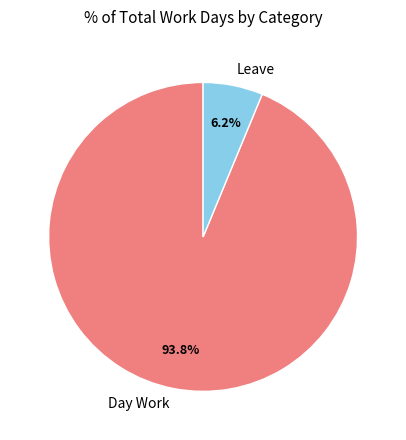

Which category has the smallest portion of the pie?

Leave